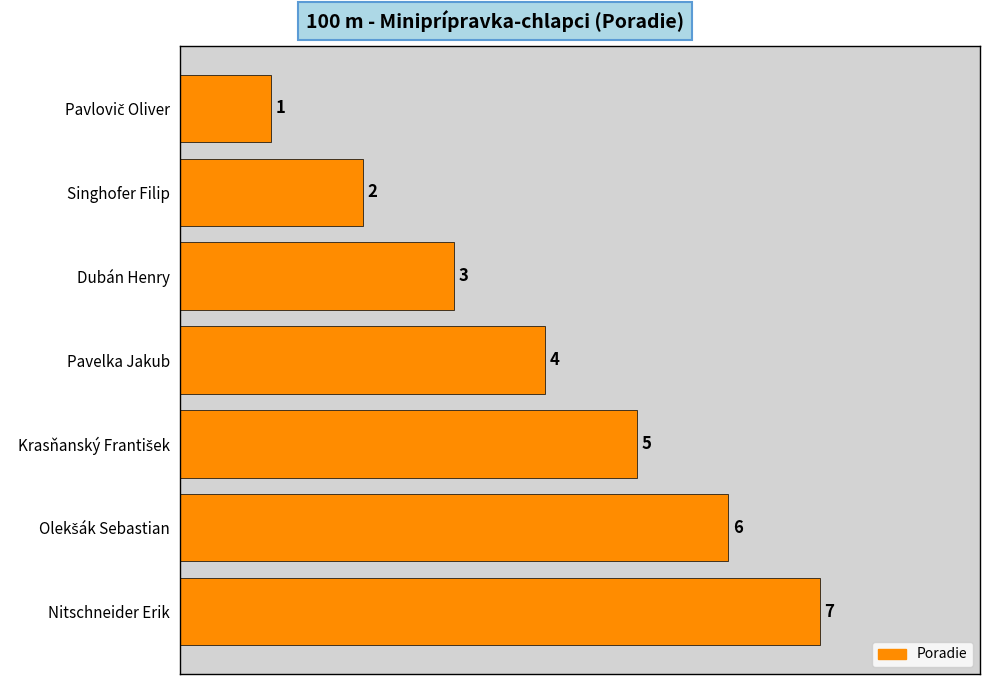

Is it true that the value at Nitschneider Erik is 3?

False